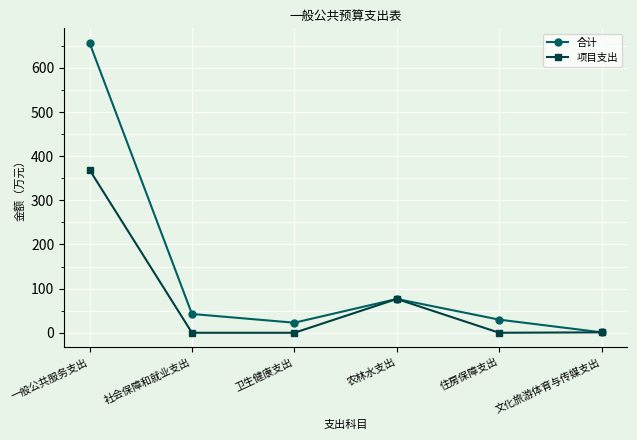

The value of 合计 at 社会保障和就业支出 is 42.6. True or false?

True